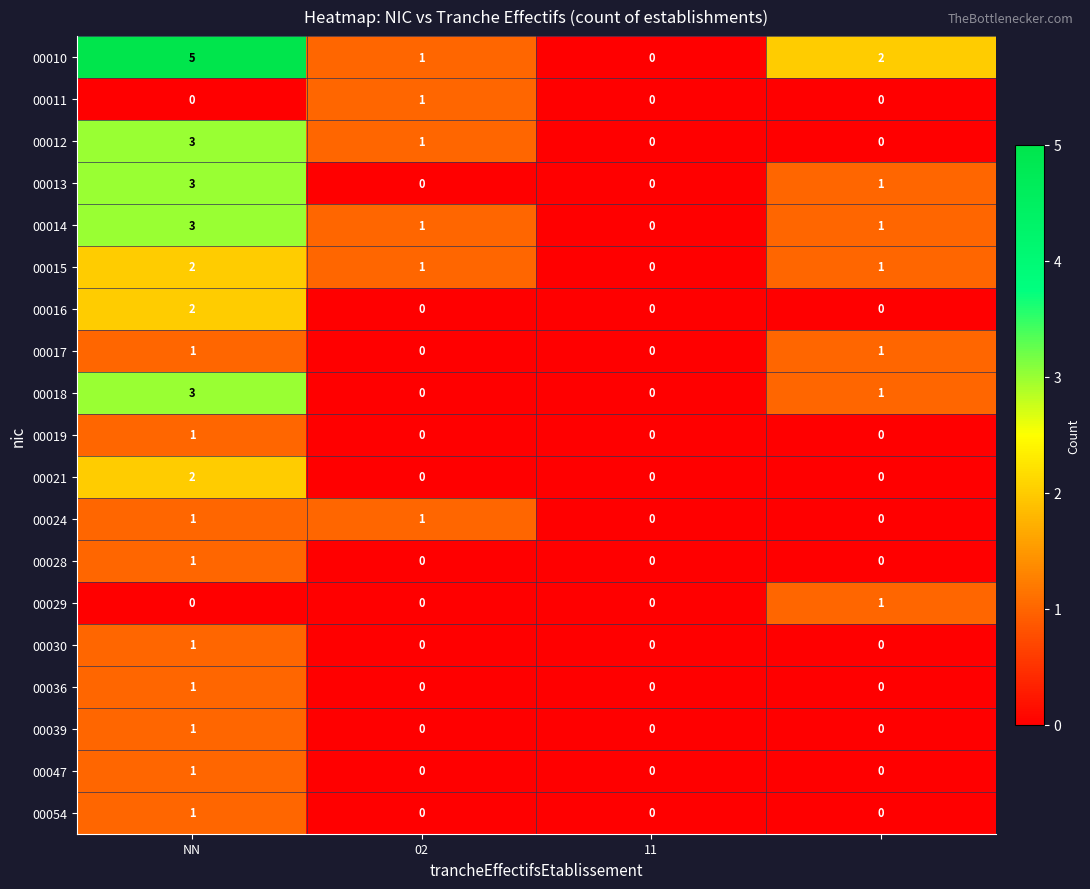

What is the maximum value shown in the chart?

5